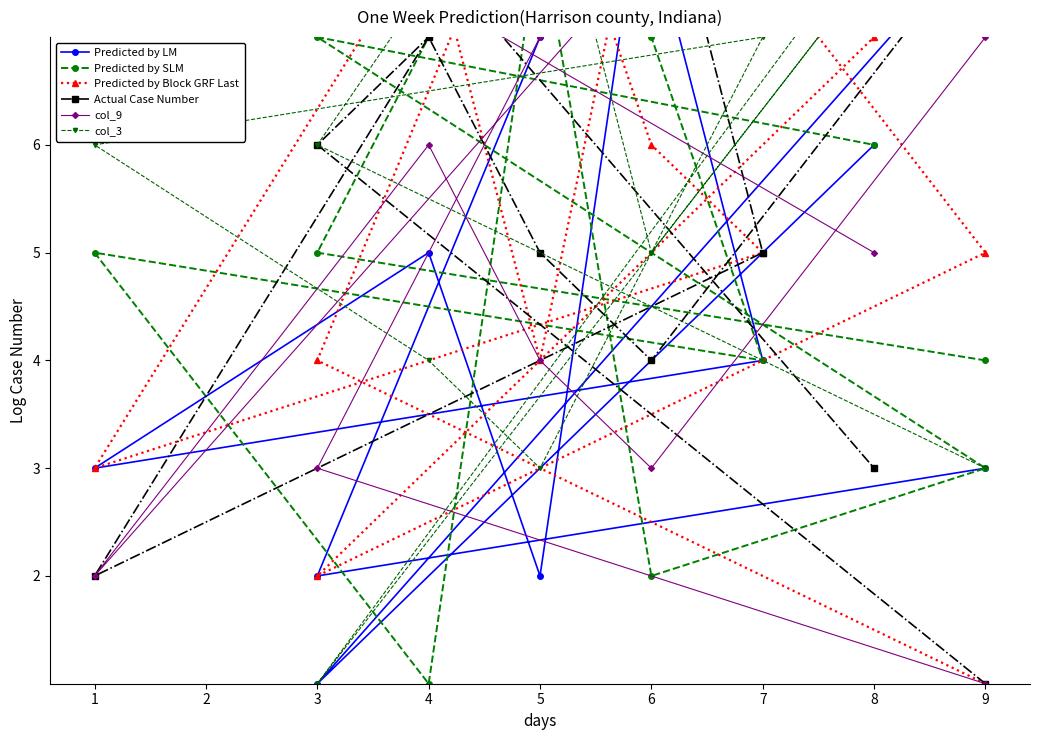

Which series ends up on top after the final intersection of Predicted by LM and col_9?

Predicted by LM